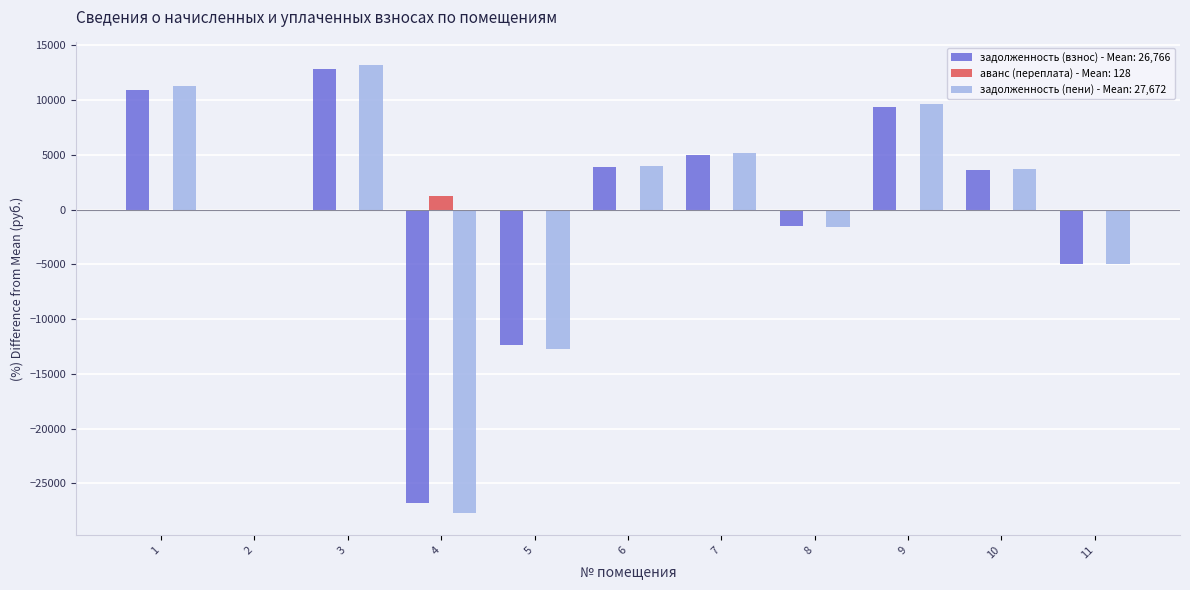

How many distinct data groups are displayed?

3